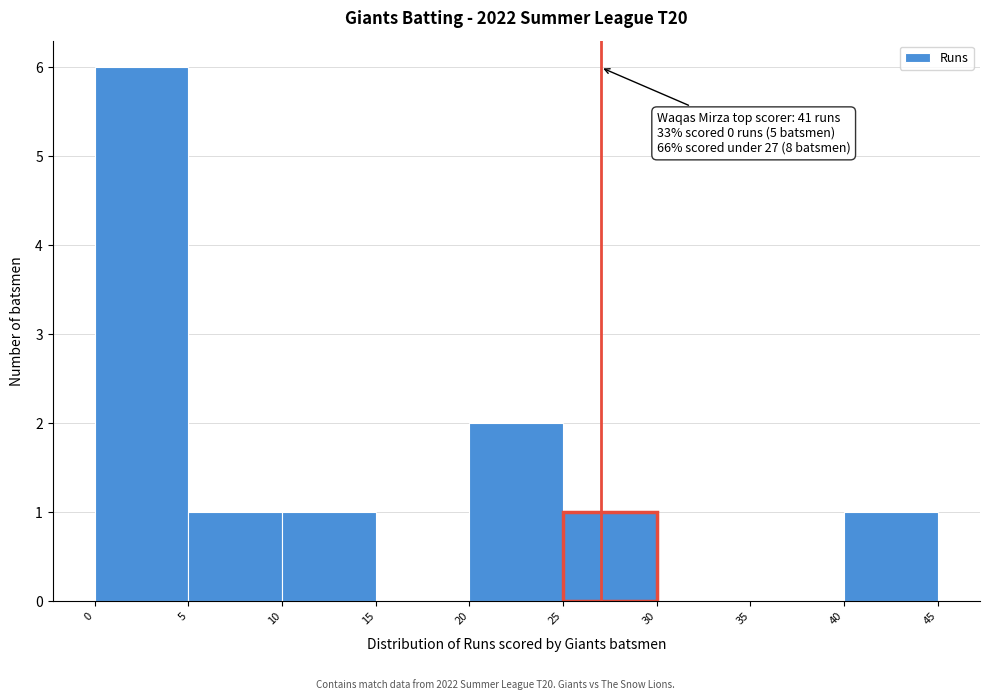

Which range on the x-axis has the tallest bar?

0 to 5